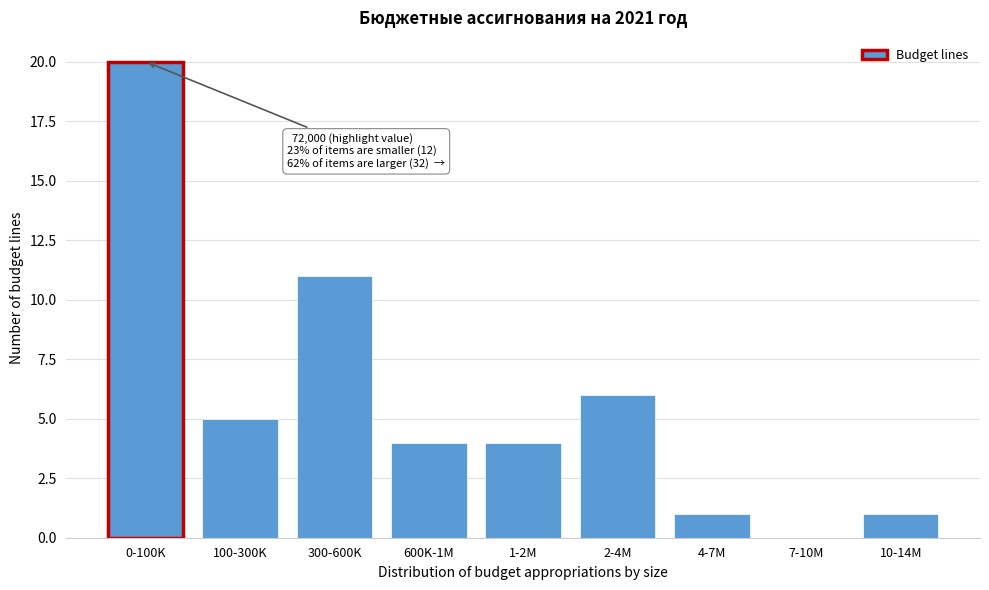

Reading right to left, transcribe all the data shown in this chart.

10-14M=1	7-10M=0	4-7M=1	2-4M=6	1-2M=4	600K-1M=4	300-600K=11	100-300K=5	0-100K=20